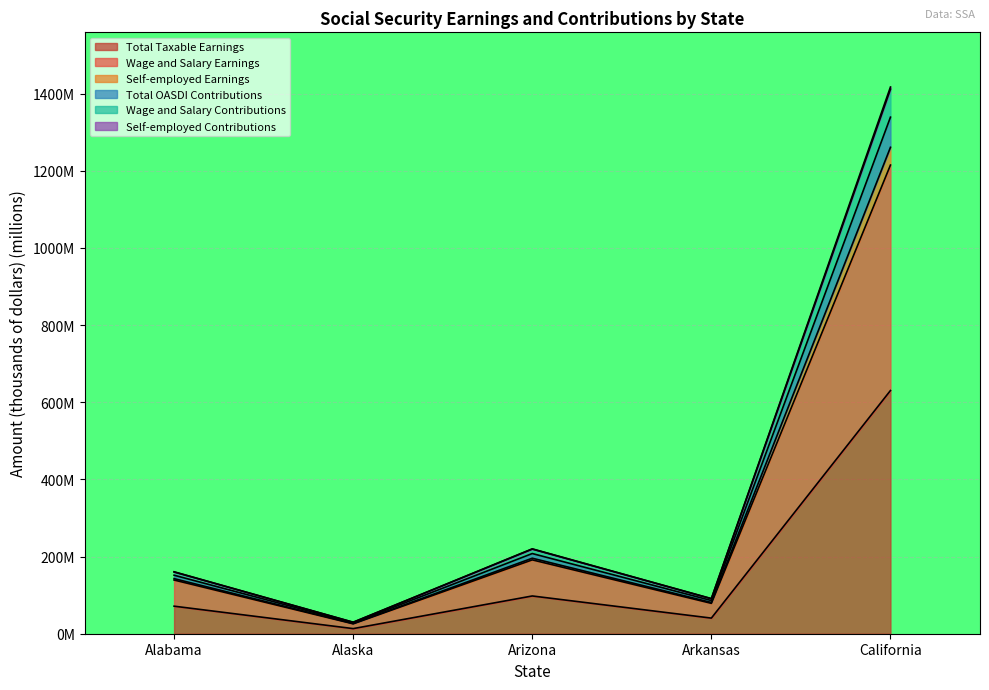

Read the Wage and Salary Contributions value at Alaska.

29.7